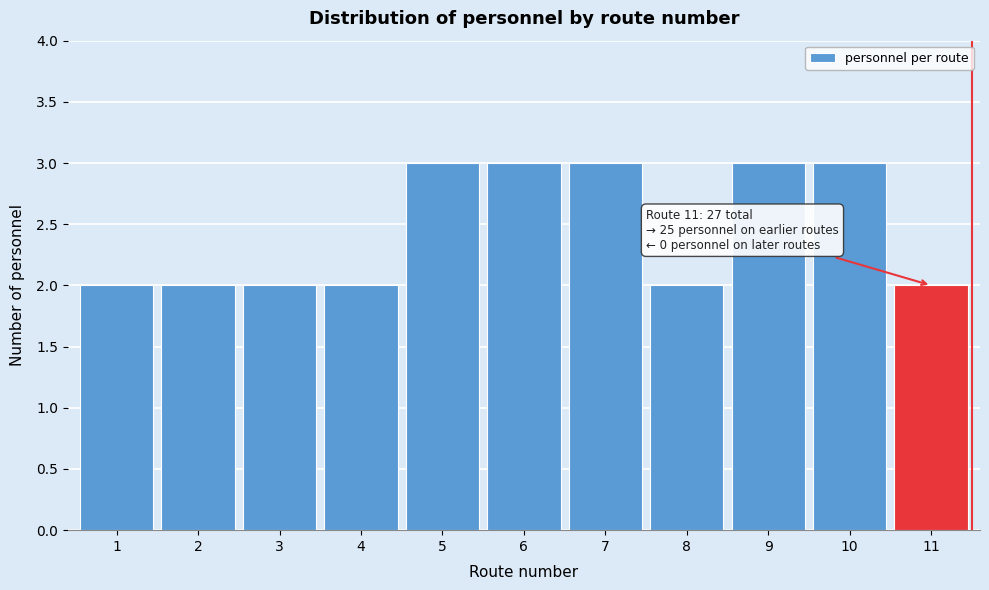

Reading left to right, transcribe all the data shown in this chart.

1=2	2=2	3=2	4=2	5=3	6=3	7=3	8=2	9=3	10=3	11=2